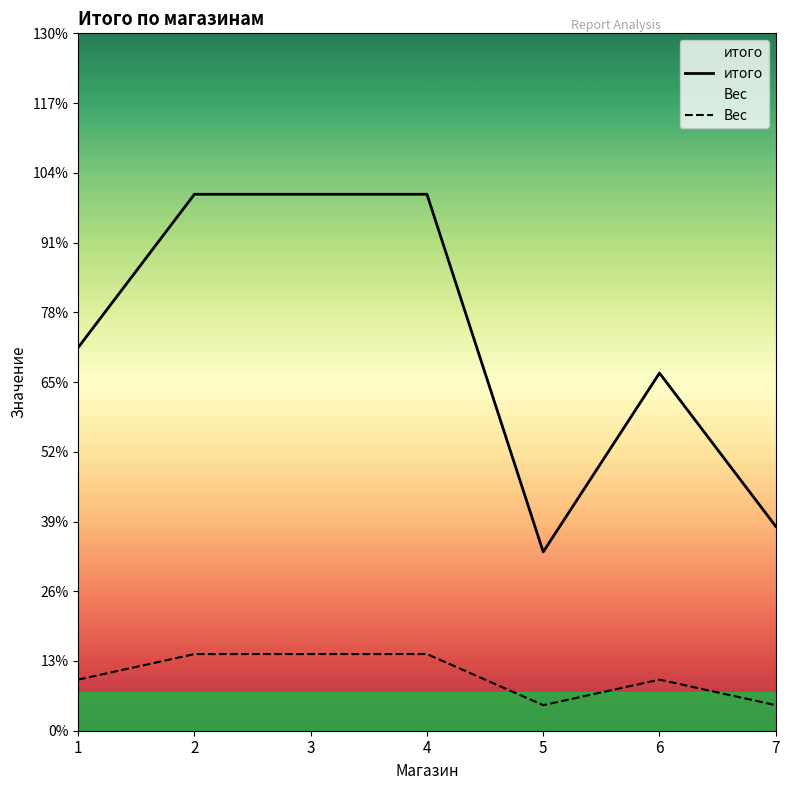

The value of Вес at 5 is 0.2. True or false?

False